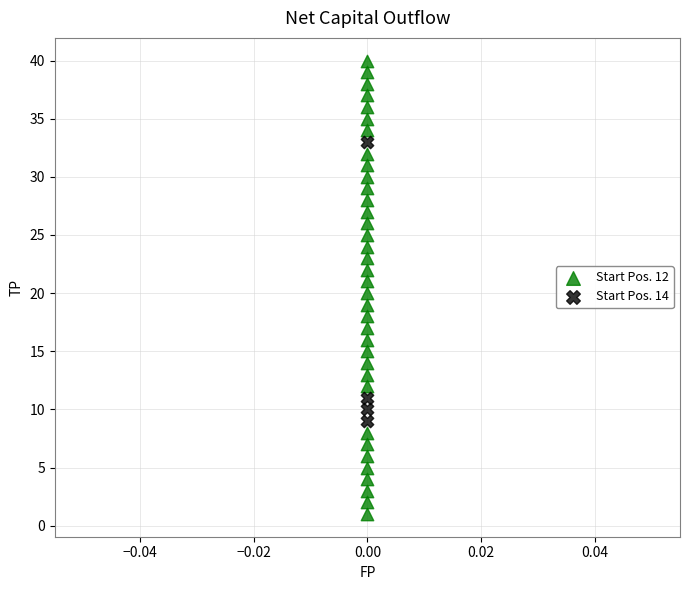

Which series has the widest spread of Y values?

Start Pos. 12